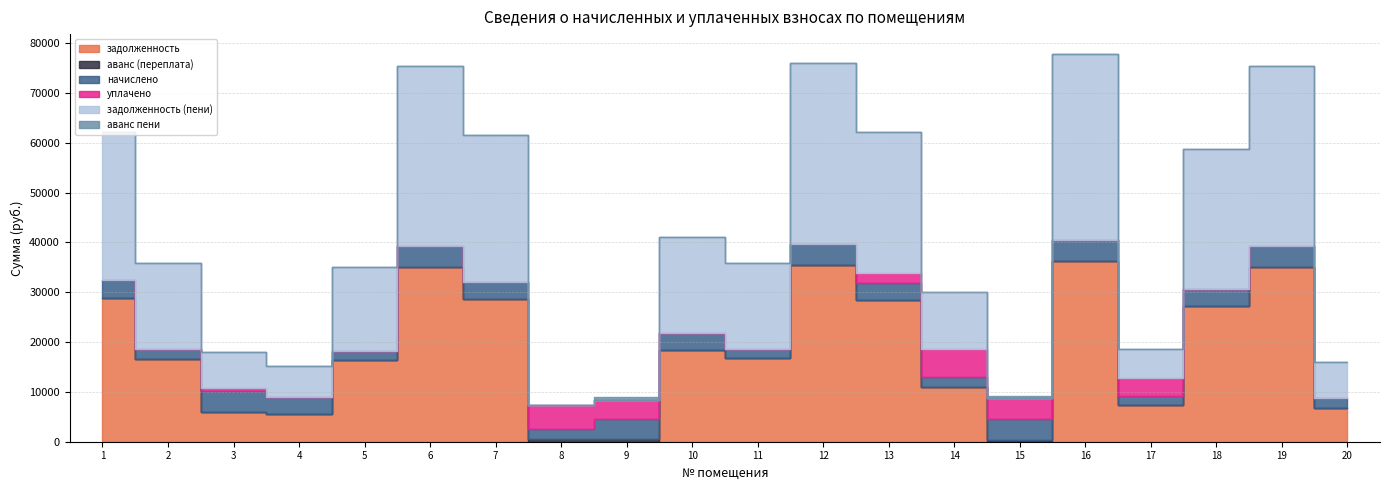

What is the average value of the уплачено series?

1241.7